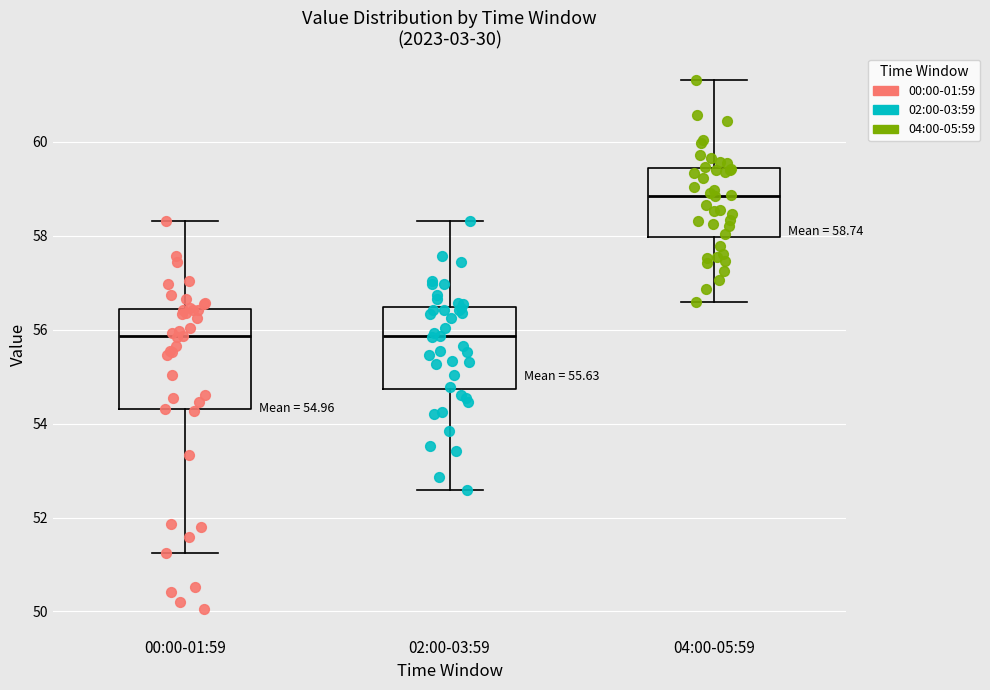

Comparing the boxes themselves (not the whiskers), which one is the tallest?

00:00-01:59